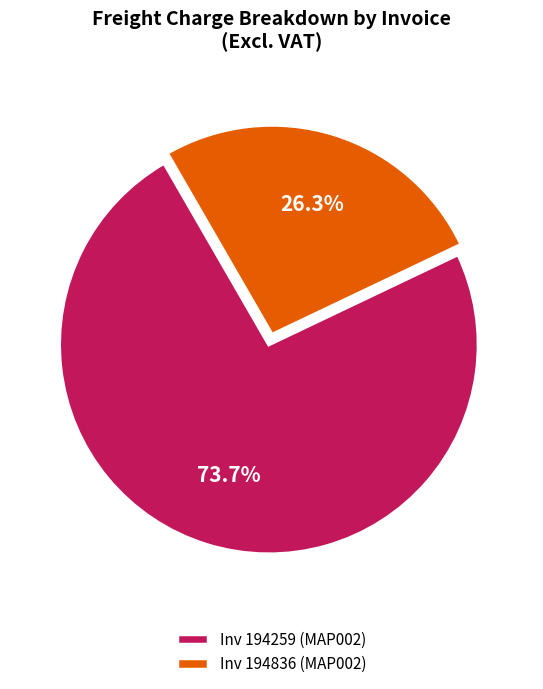

To the nearest percent, what percentage of the pie is Inv 194836 (MAP002)?

26%